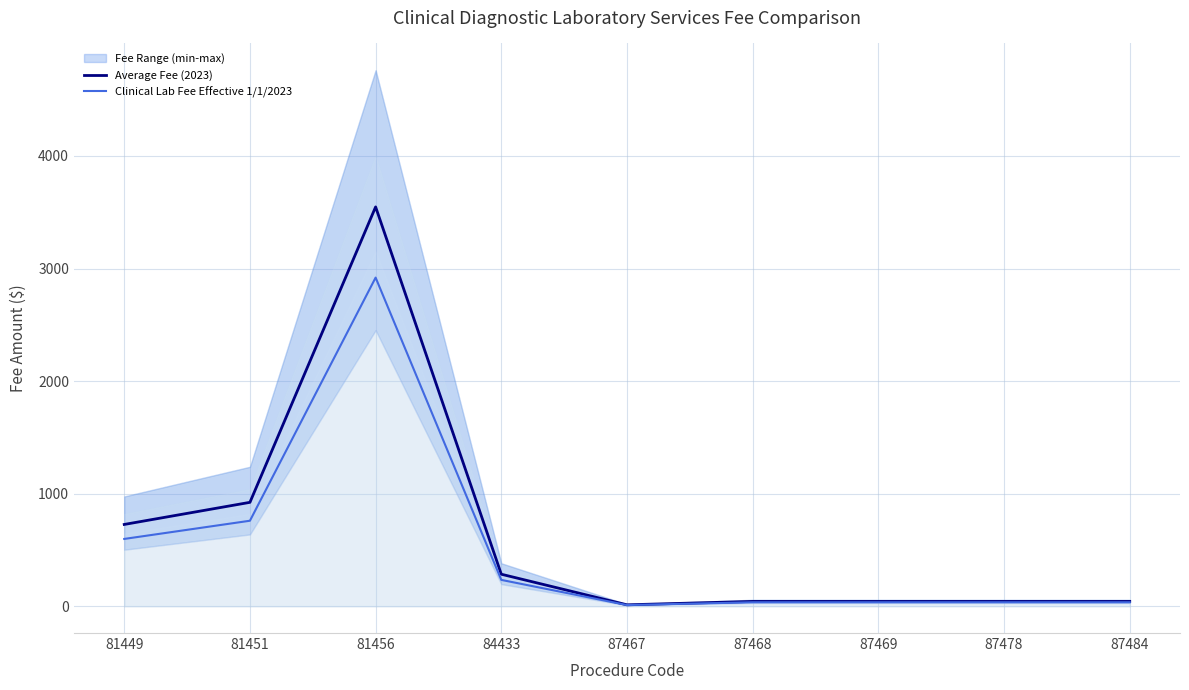

What is the difference between the second highest and minimum values in the Clinical Lab Fee Effective 1/1/2023 series?

749.2